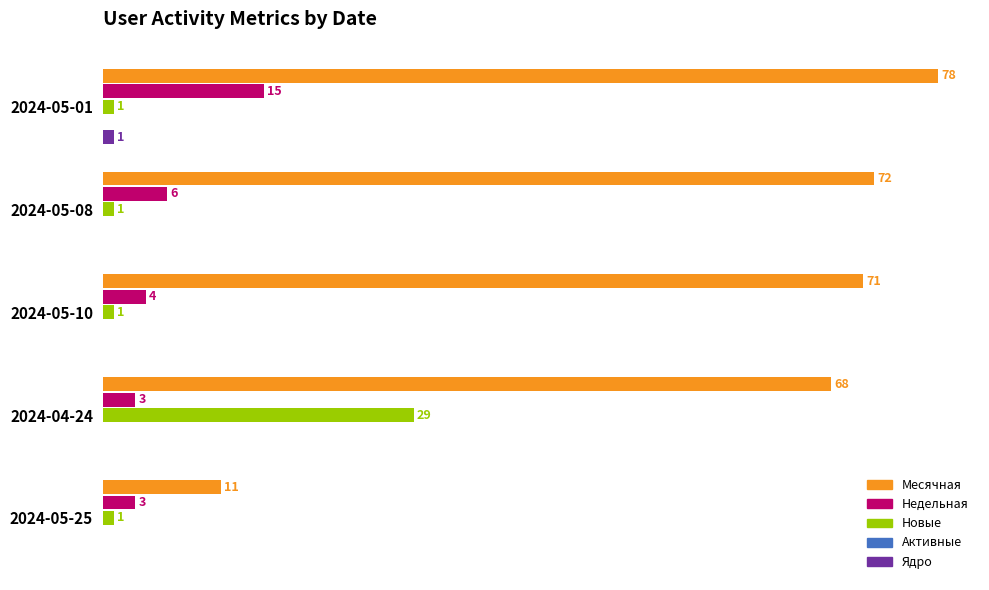

Which series changed the most between 2024-05-10 and 2024-04-24?

Новые